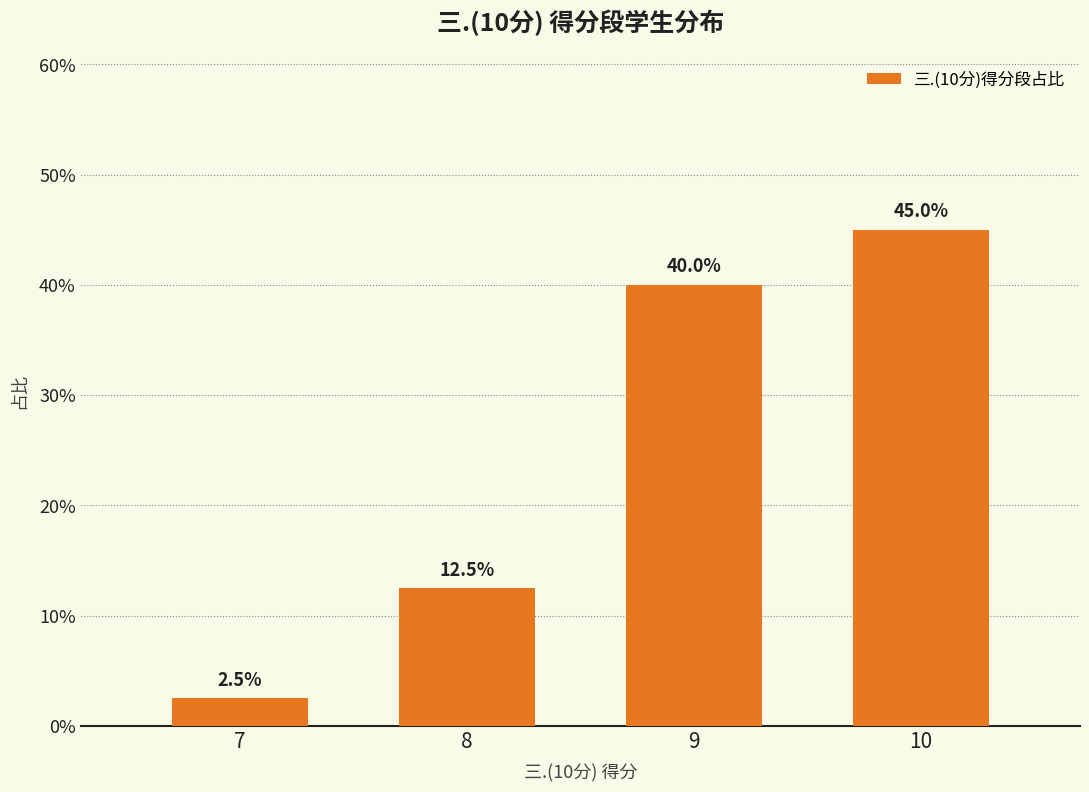

How many data points does each series have?

4